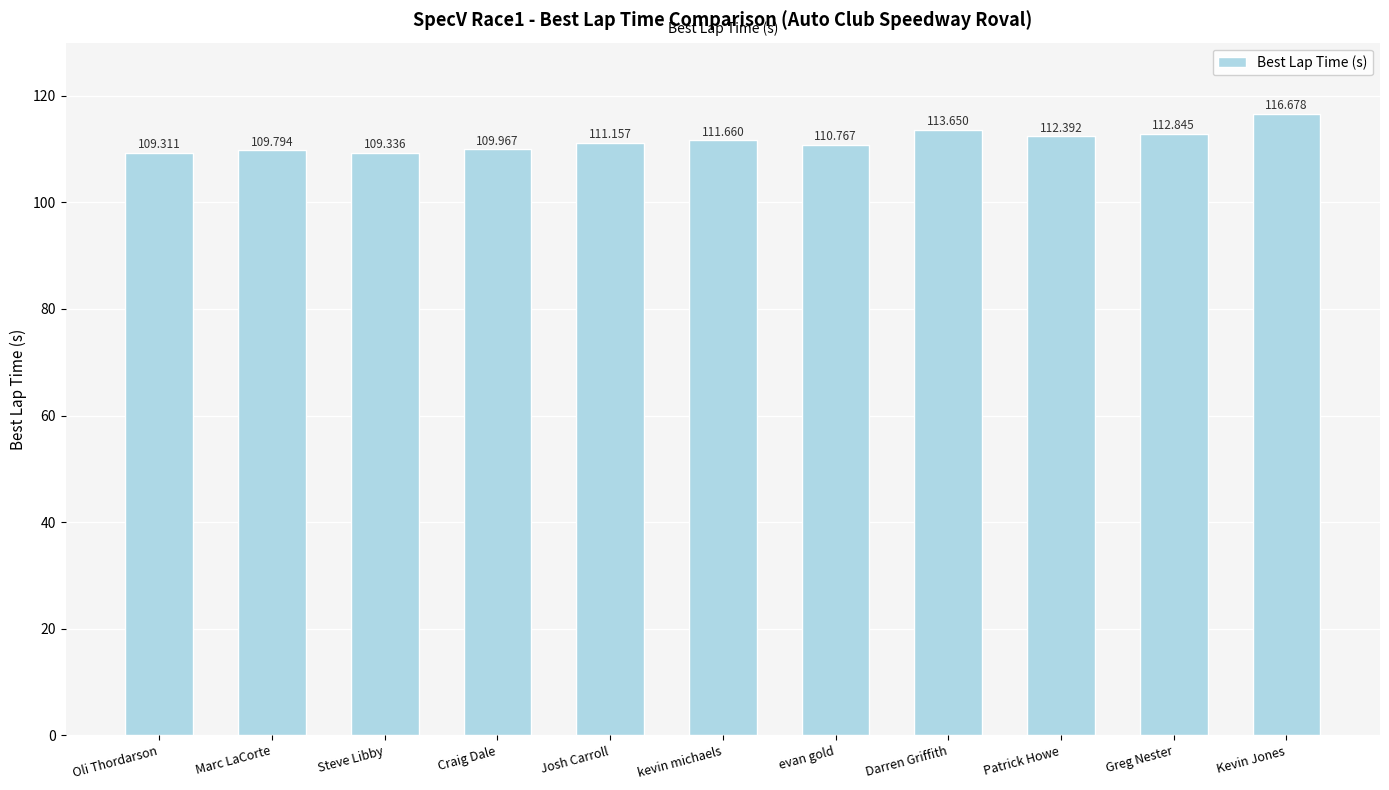

Where is the data nearest to the value 112?

kevin michaels